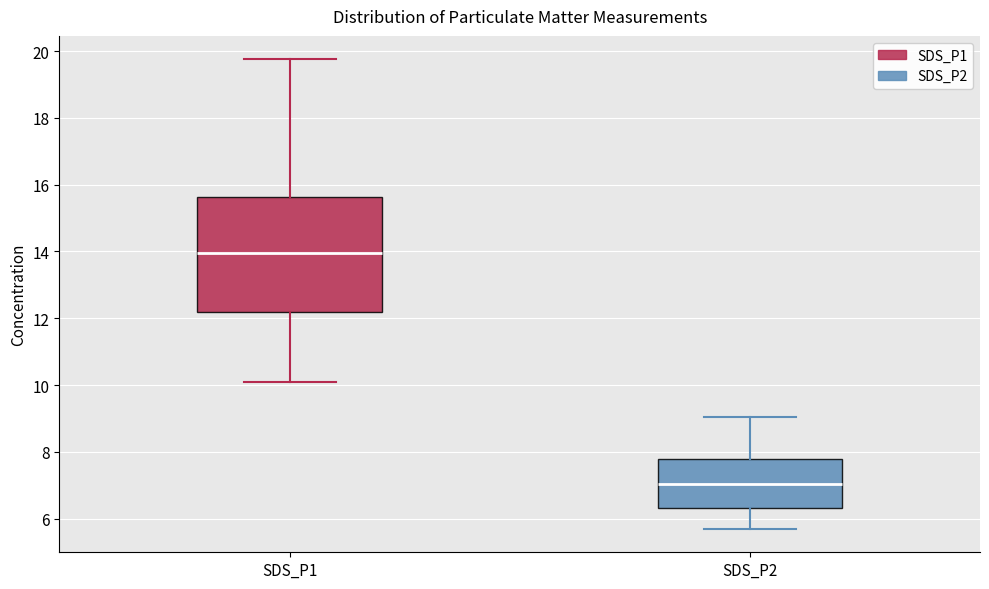

Where does the lower whisker of the box for SDS_P1 end on the y-axis? The values are not printed on the chart, so give them approximately, as read against the axis.

10.2